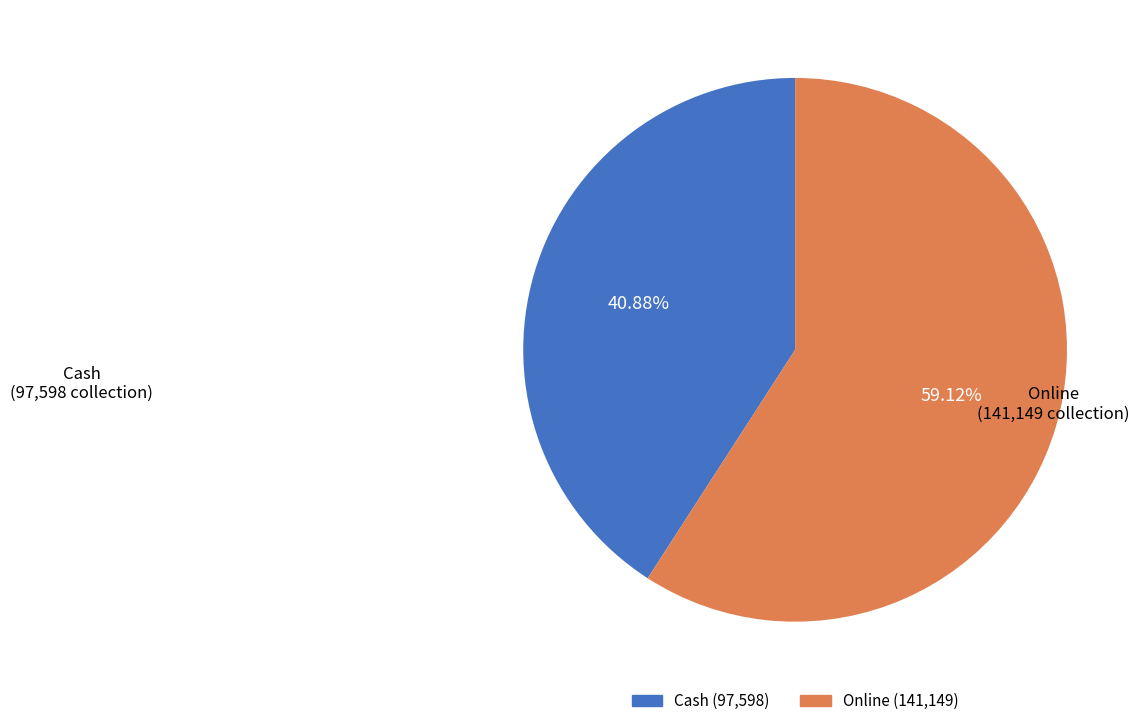

How many segments does this pie chart have?

2